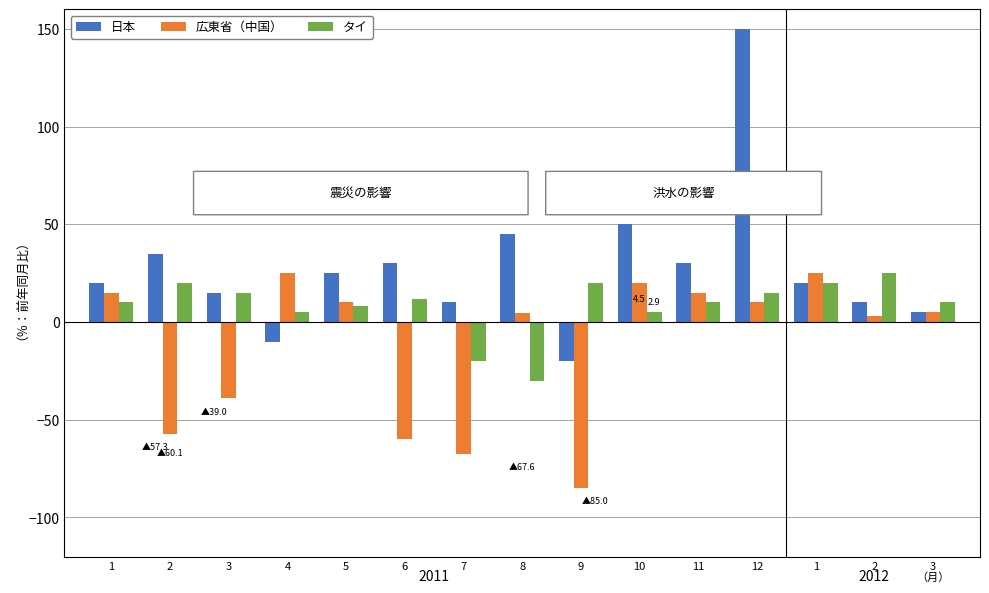

How many values in タイ are below zero?

2